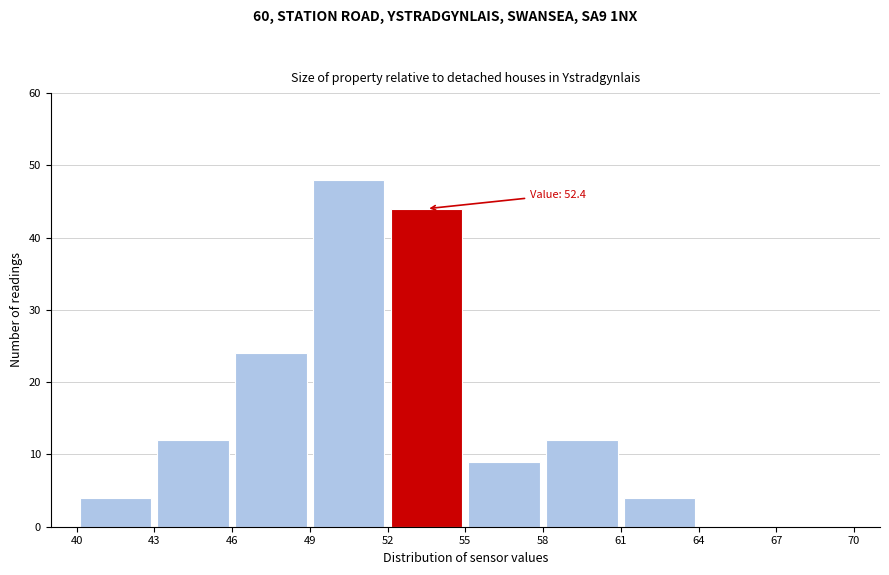

Over which range of the x-axis is the bar tallest?

49 to 52